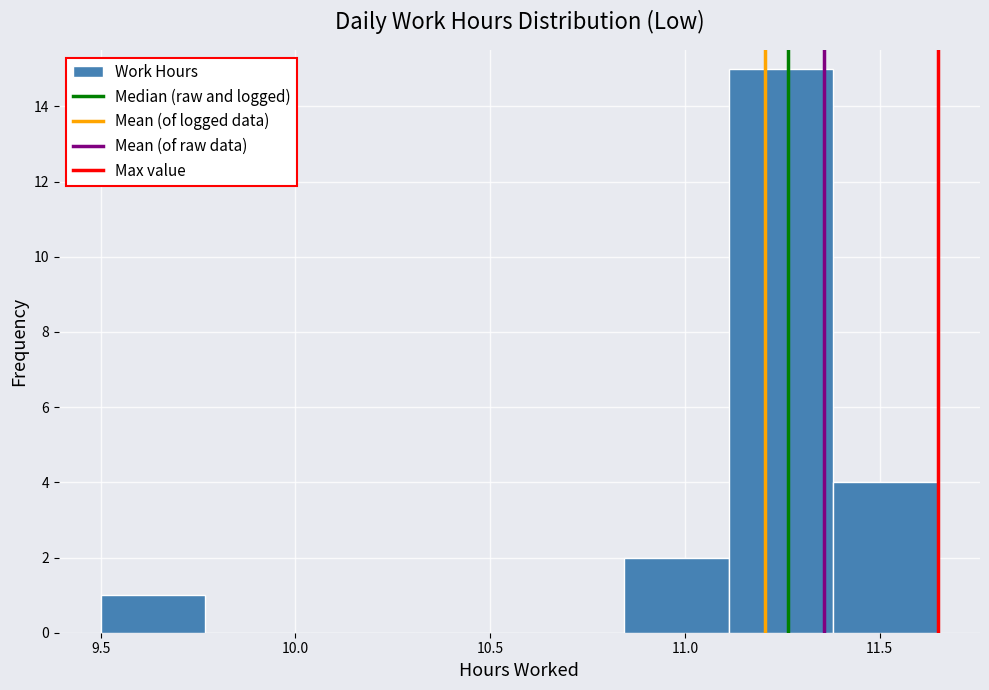

Reading left to right, list every bar in this chart as the range it spans on the x-axis followed by its height. Neither the bar edges nor the heights are printed on the chart, so give them approximately, as read against the axes.

9.50 to 9.75: 1
9.75 to 10.05: 0
10.05 to 10.30: 0
10.30 to 10.60: 0
10.60 to 10.85: 0
10.85 to 11.10: 2
11.10 to 11.40: 15
11.40 to 11.65: 4